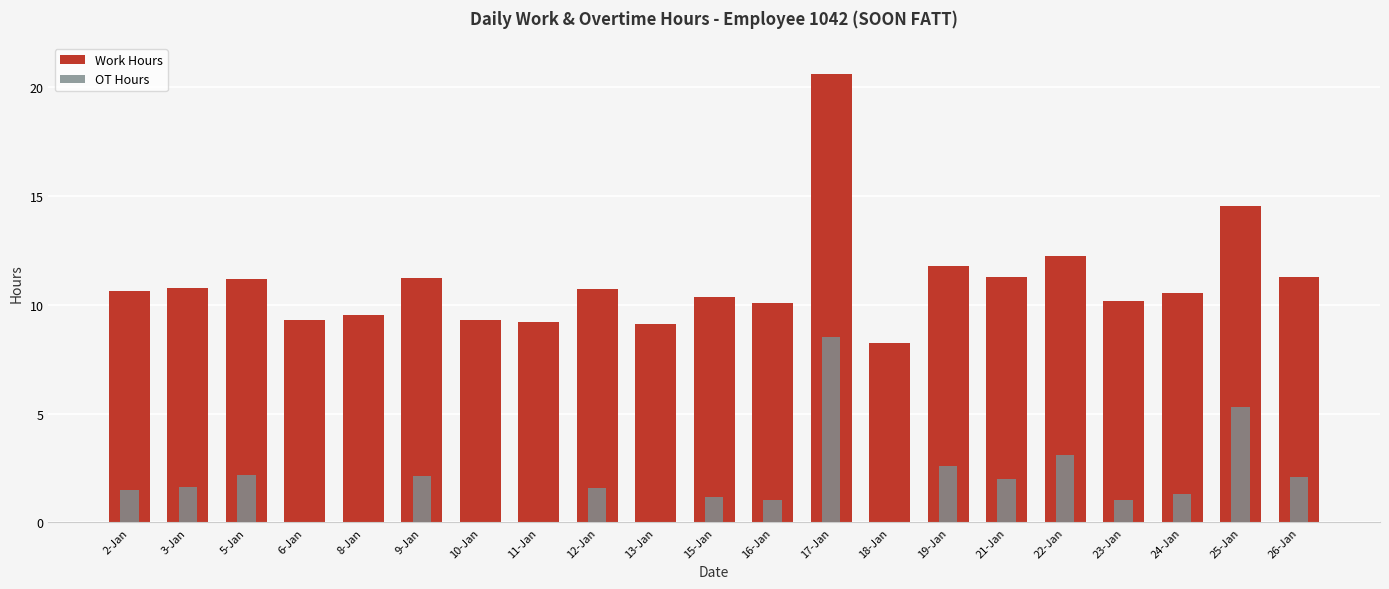

List the series in order of their overall mean, lowest first.

OT Hours, Work Hours